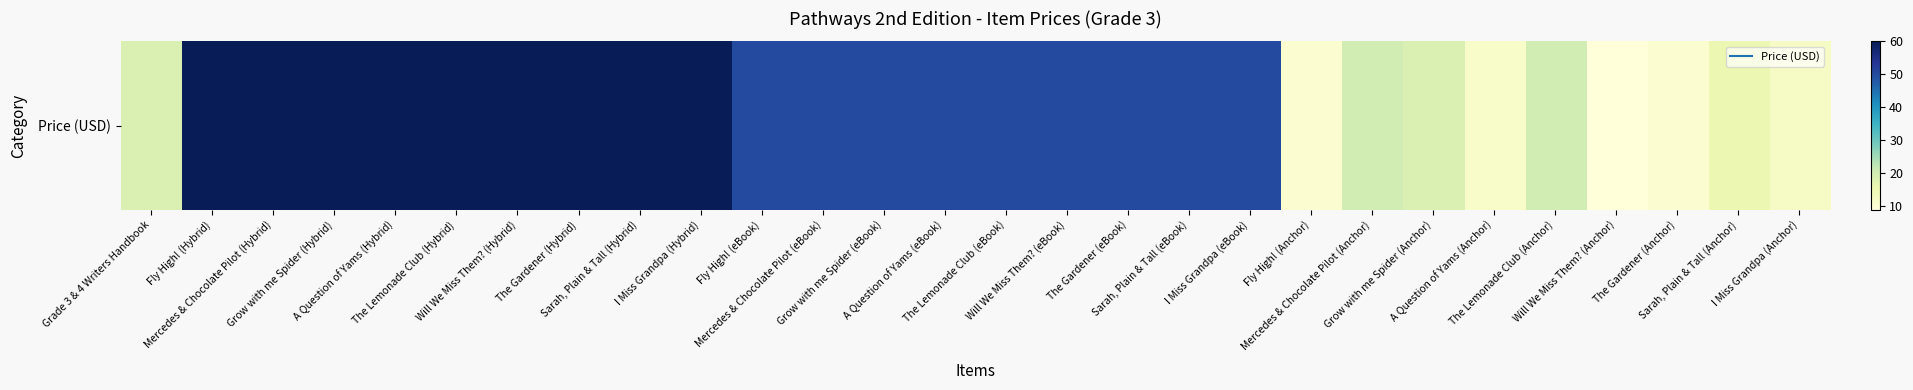

The value at Grow with me Spider (Hybrid) is 60.0. True or false?

True